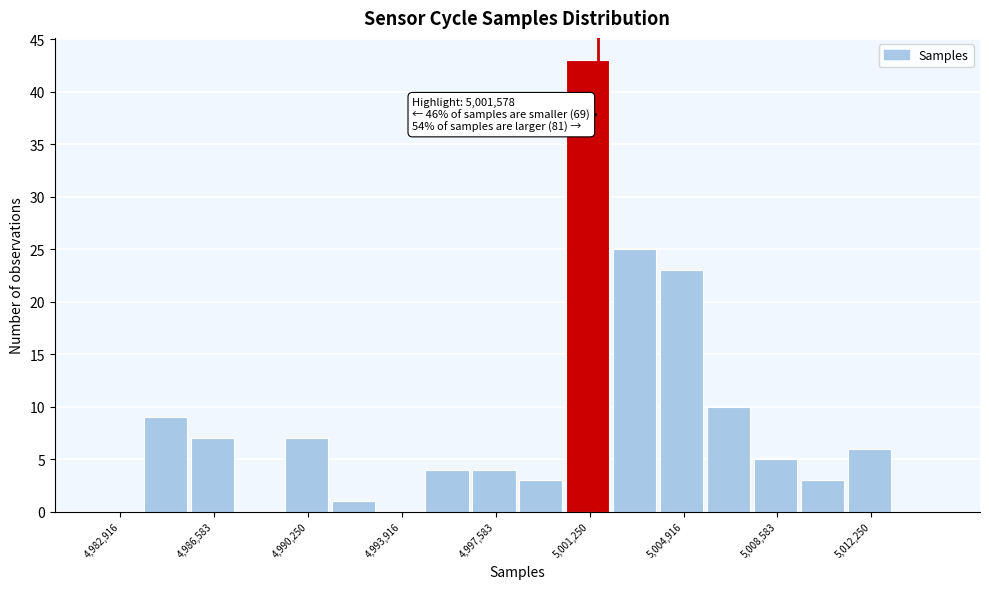

Read against the x-axis, roughly where is the centre of the tallest bar?

5001000